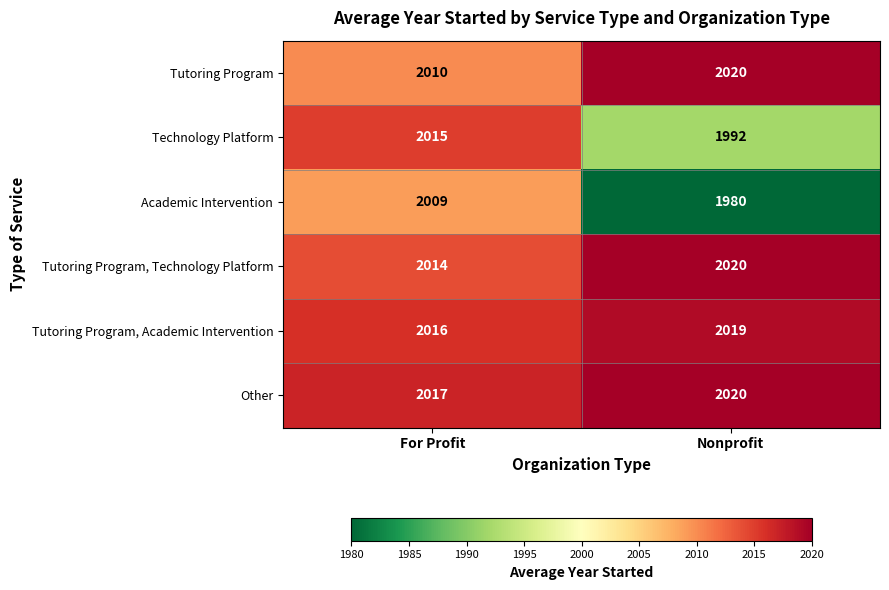

Reading right to left, extract all data points from this chart.

Tutoring Program: Nonprofit=2020	For Profit=2010
Technology Platform: Nonprofit=1992	For Profit=2015
Academic Intervention: Nonprofit=1980	For Profit=2009
Tutoring Program, Technology Platform: Nonprofit=2020	For Profit=2014
Tutoring Program, Academic Intervention: Nonprofit=2019	For Profit=2016
Other: Nonprofit=2020	For Profit=2017